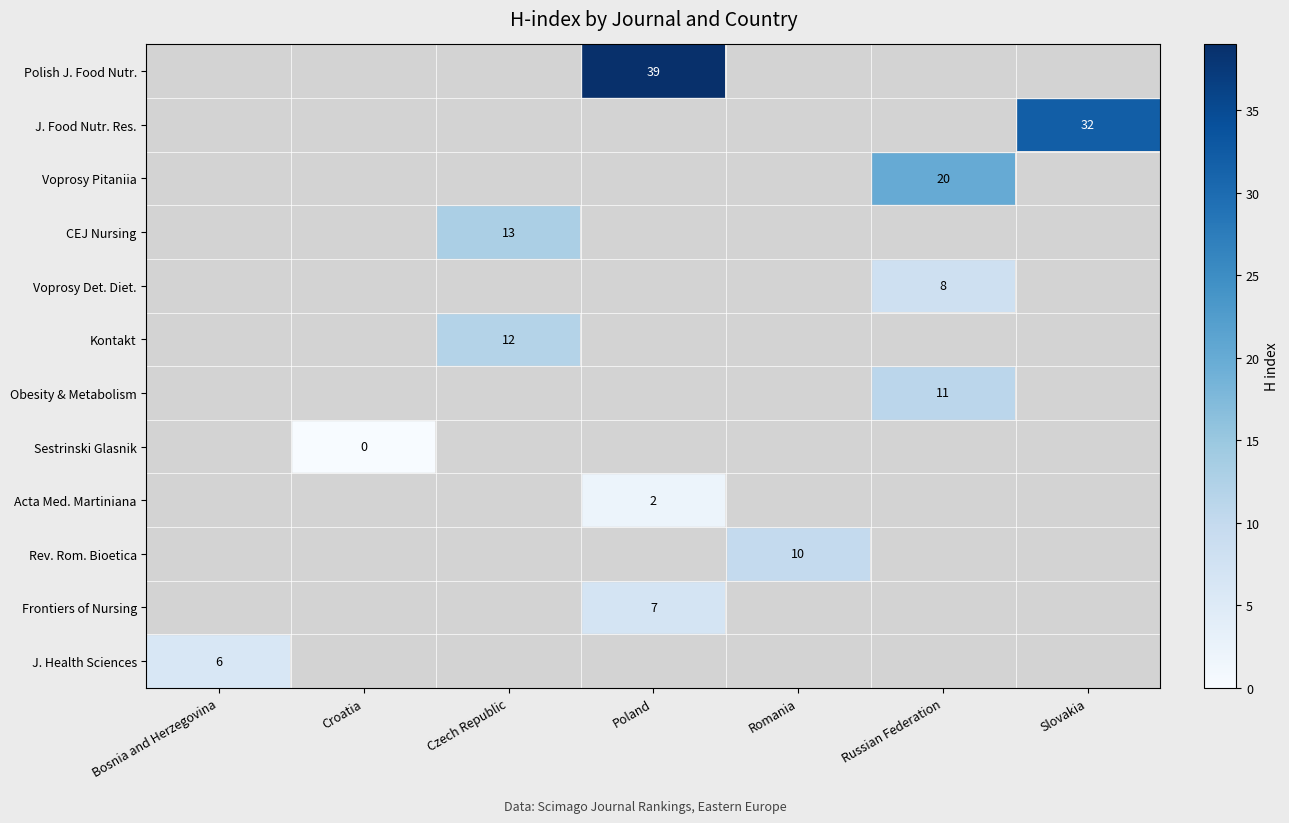

At which category does the chart reach its peak across all series?

Poland